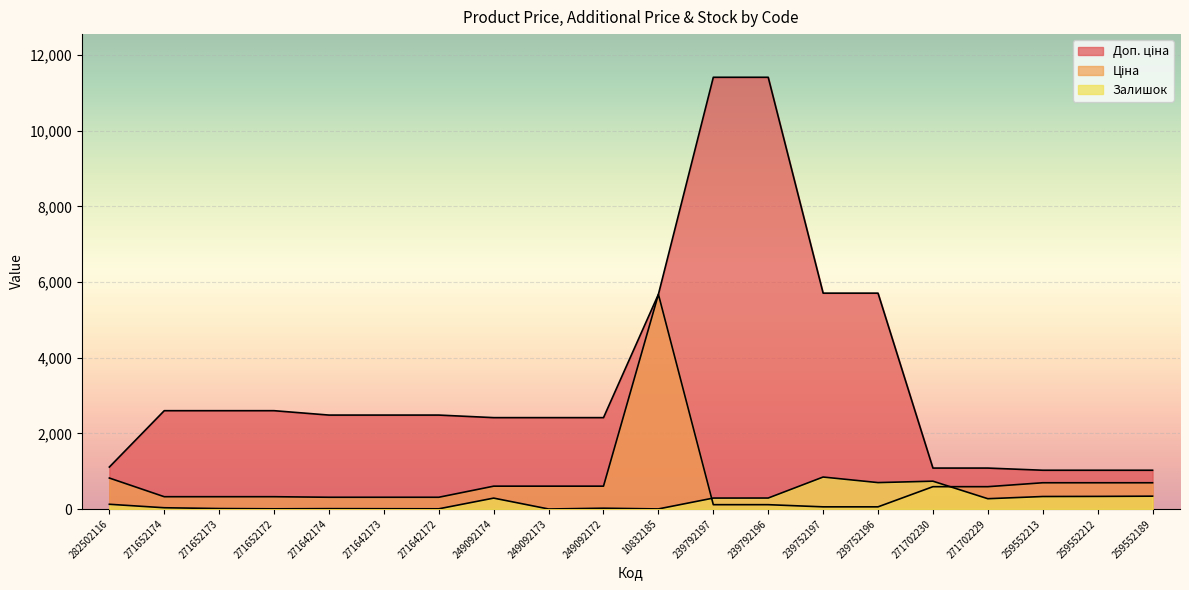

True or false: Залишок and Доп. ціна intersect in this chart.

False